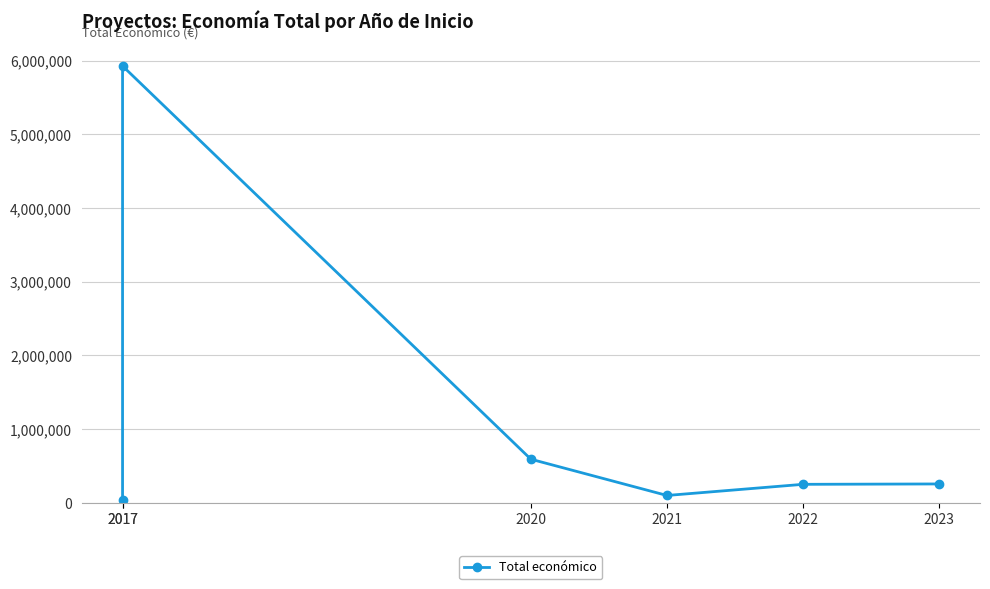

List the labels in order of value, smallest first.

2017, 2021, 2022, 2023, 2020, 2017